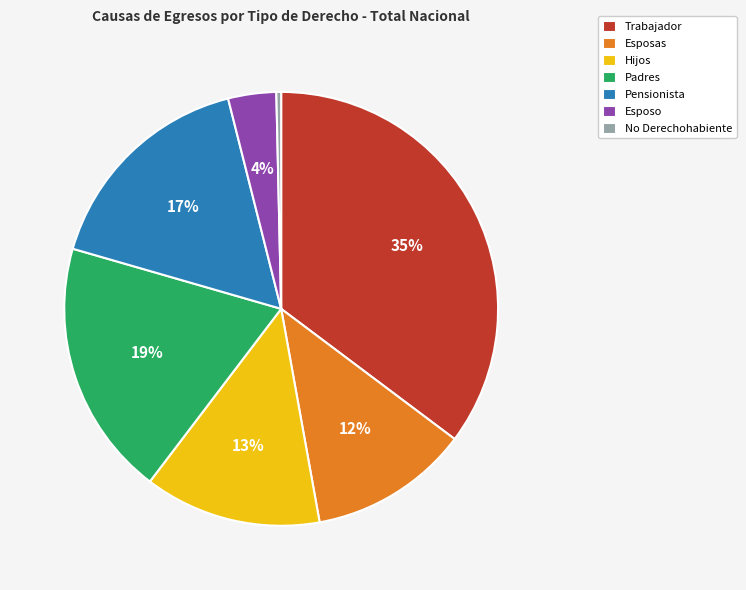

Which slice is the largest?

Trabajador